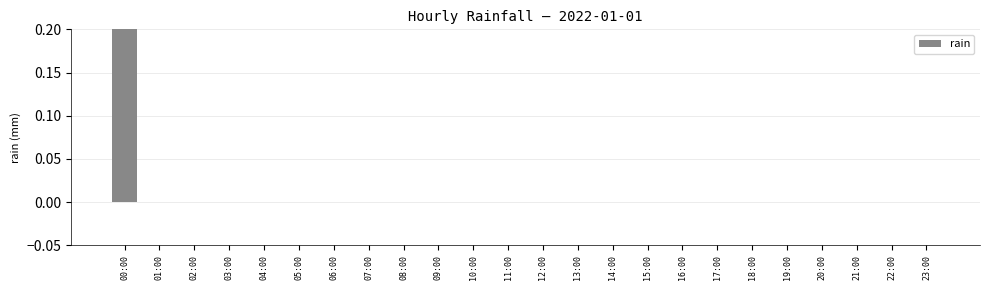

Is it true that the value at 14:00 is -0.1?

False